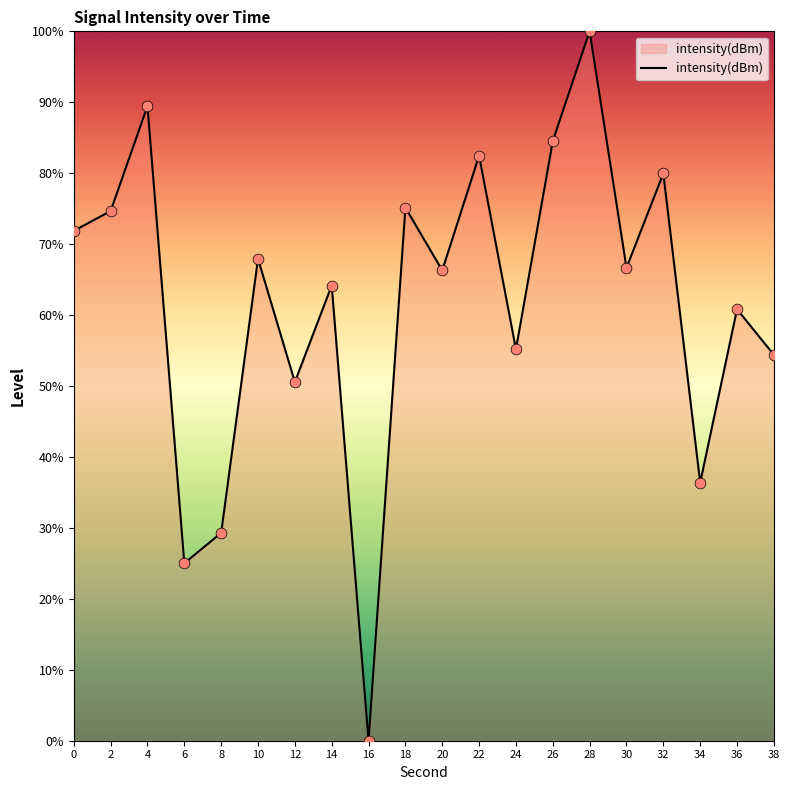

What is the change in value from 8 to 20?

+37.0